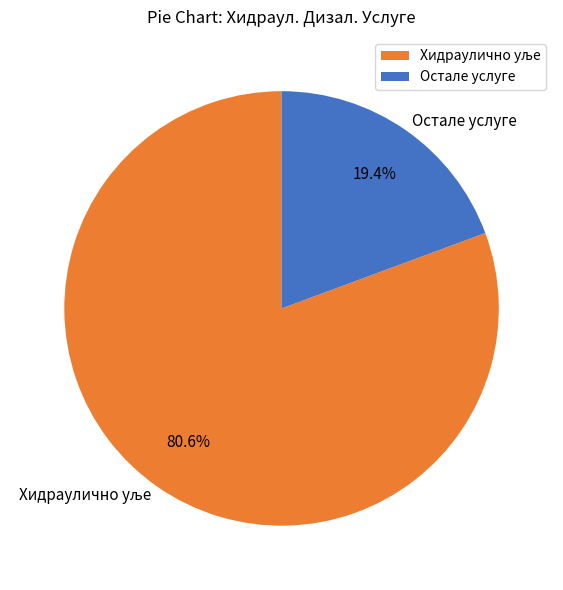

Does Остале услуге account for over 50% of the chart?

No